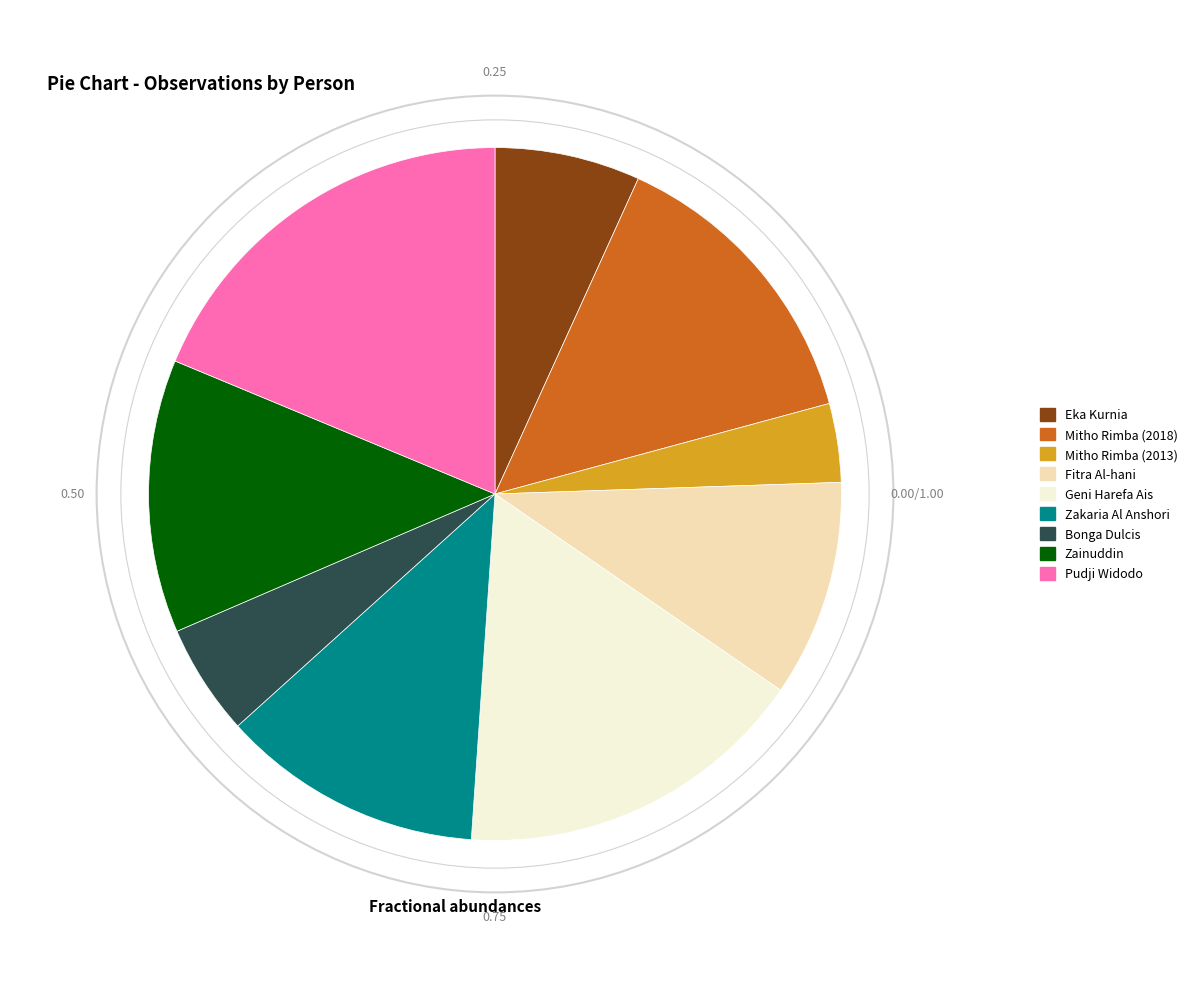

Count the number of slices in the pie.

9